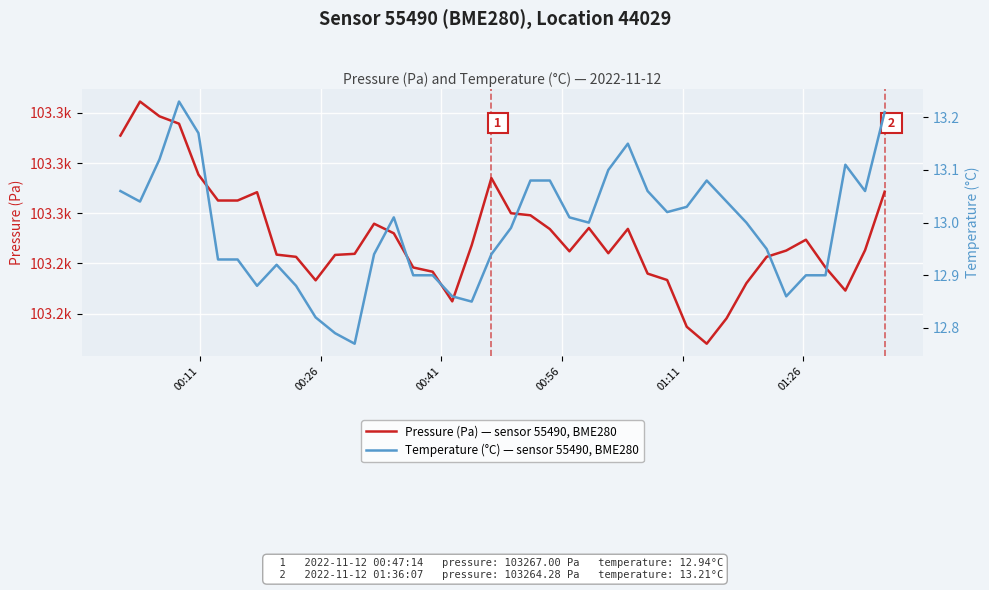

List the series in order of their peak value, highest first.

Pressure (Pa) — sensor 55490, BME280, Temperature (°C) — sensor 55490, BME280